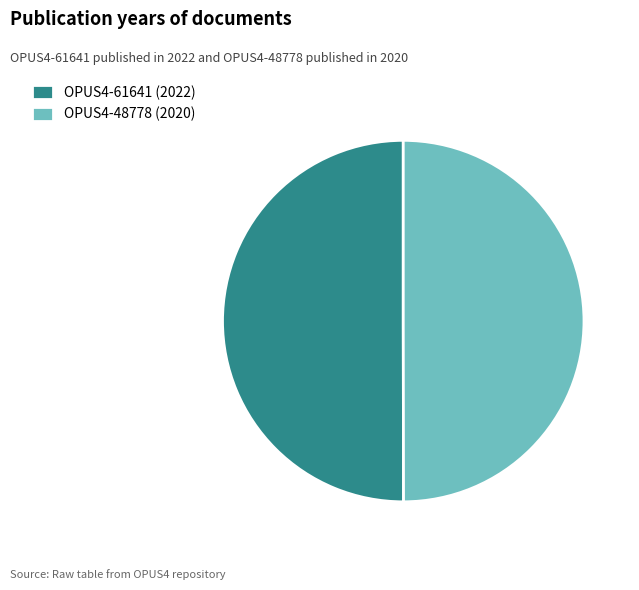

How many slices are in this pie chart?

2